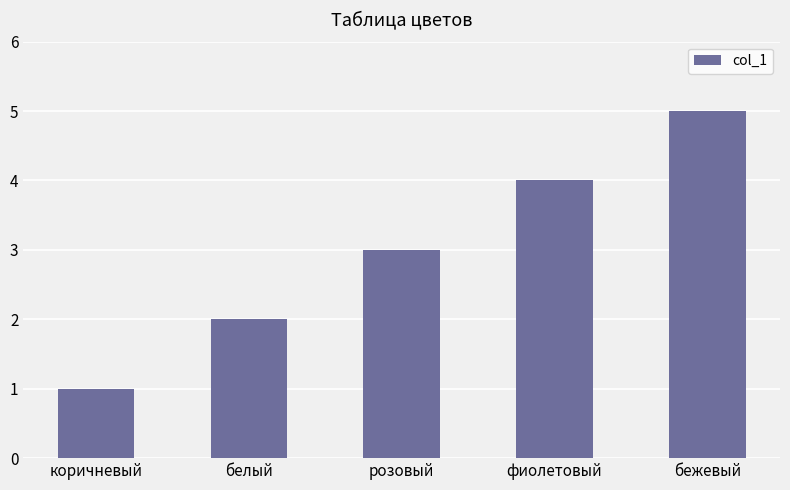

Reading right to left, list all the values displayed in this chart.

5	4	3	2	1